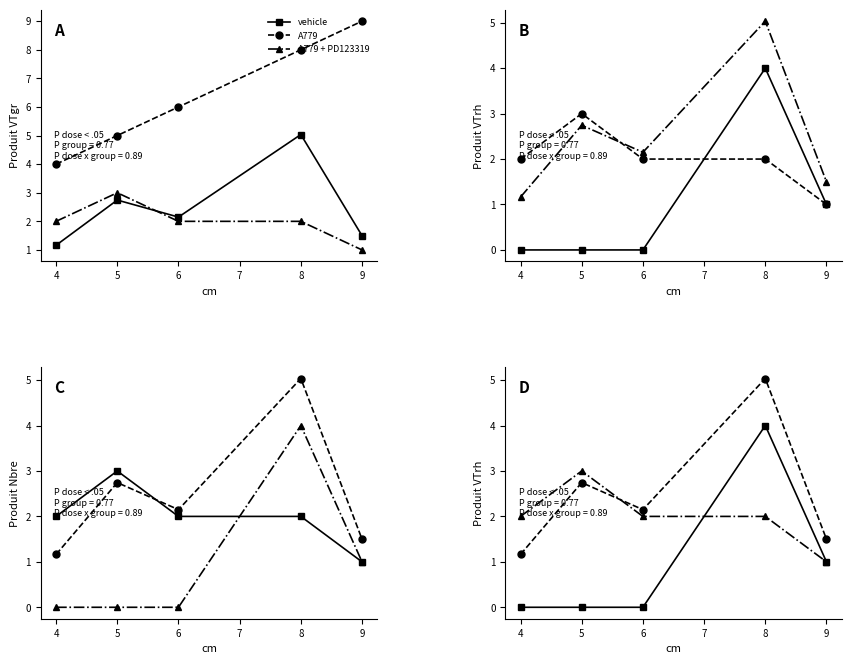

True or false: A779 and vehicle intersect in this chart.

False